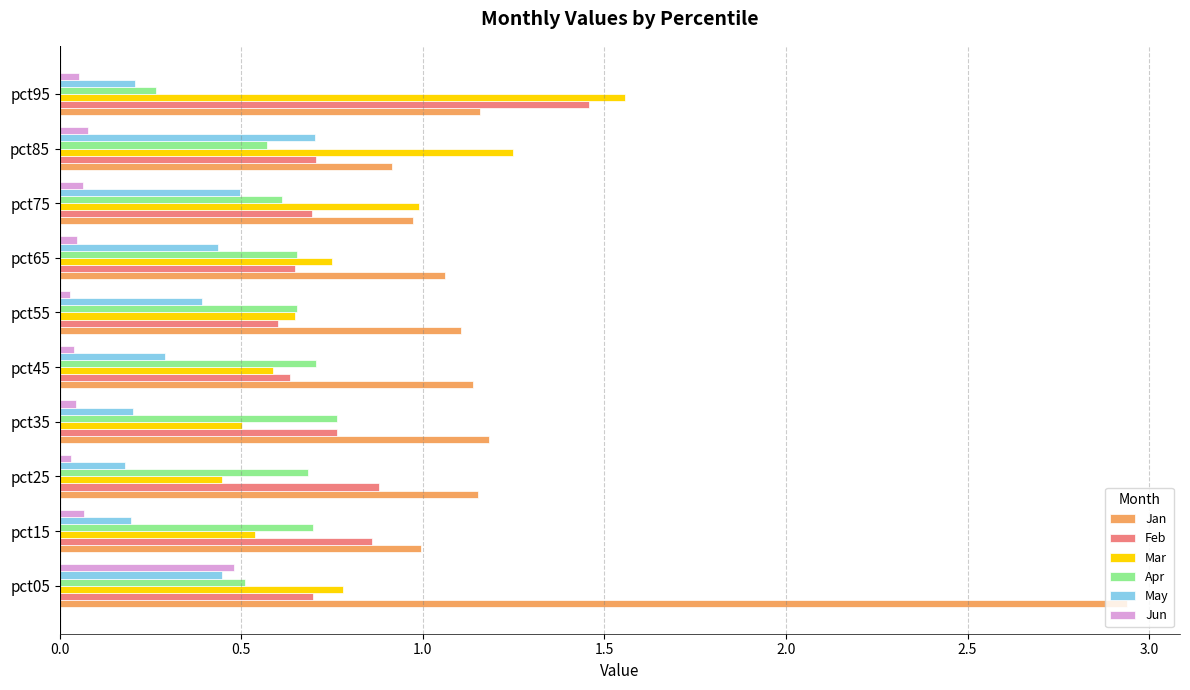

At which category is the sum across all series the highest?

pct05